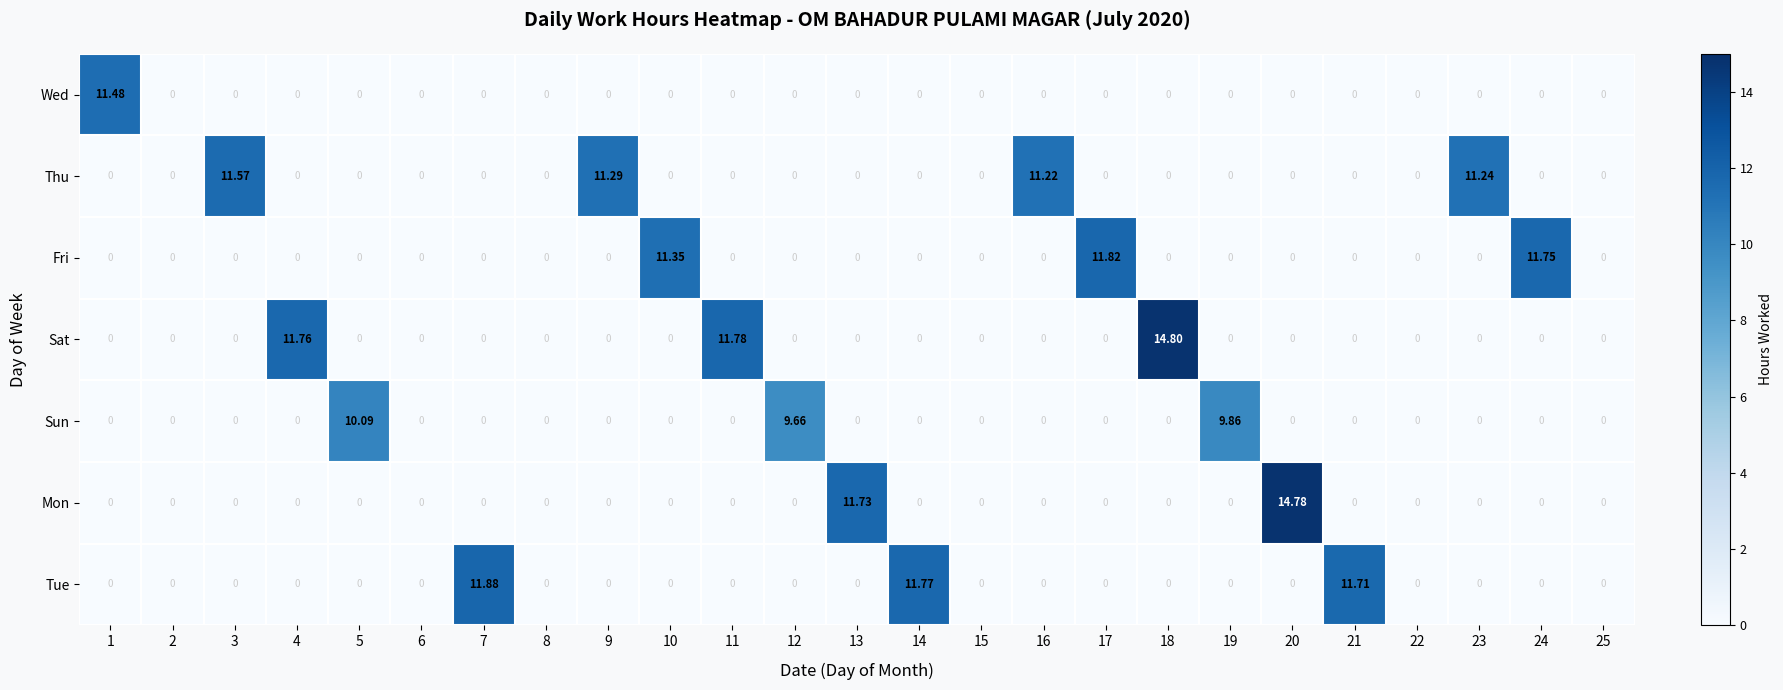

Is the value of Thu at 7 greater than the value of Sat at 11?

No